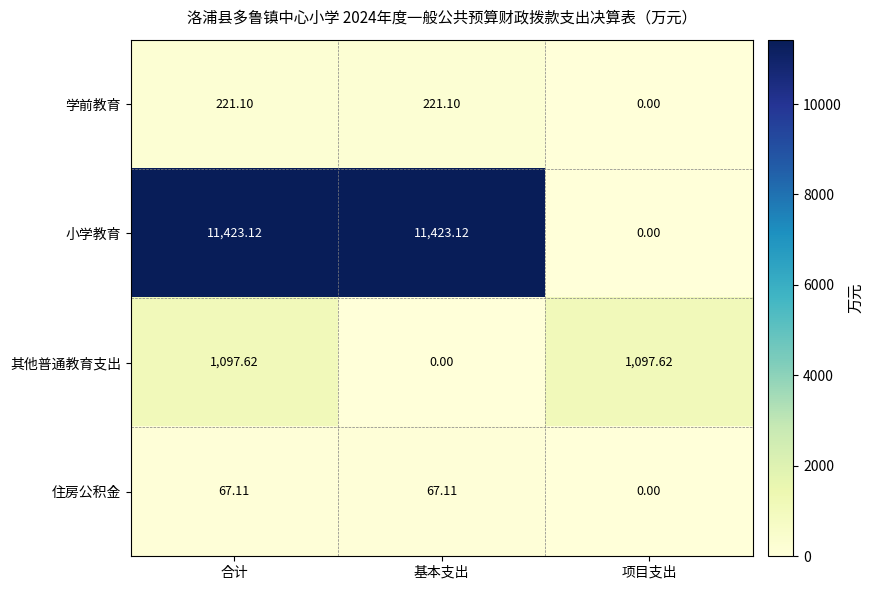

Is the value of 小学教育 at 合计 greater than the value of 其他普通教育支出 at 基本支出?

Yes